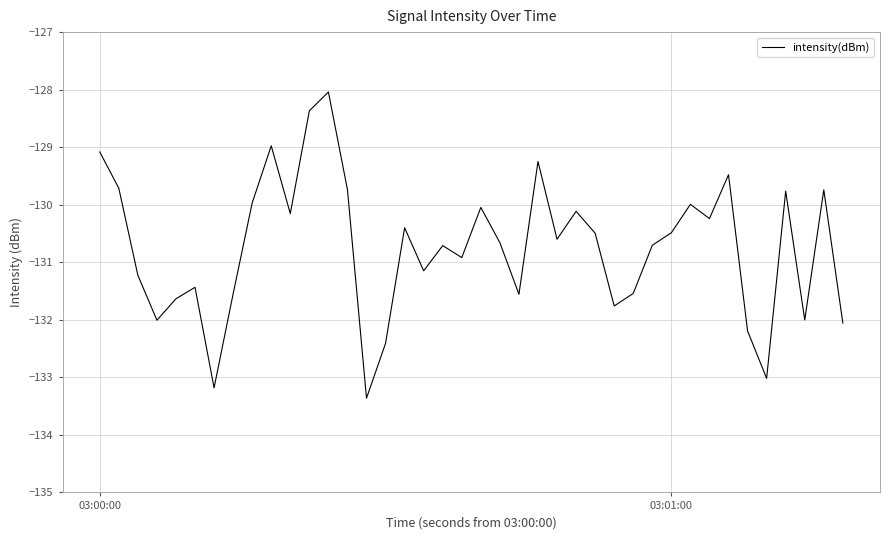

What is the maximum value shown in the chart?

-128.0